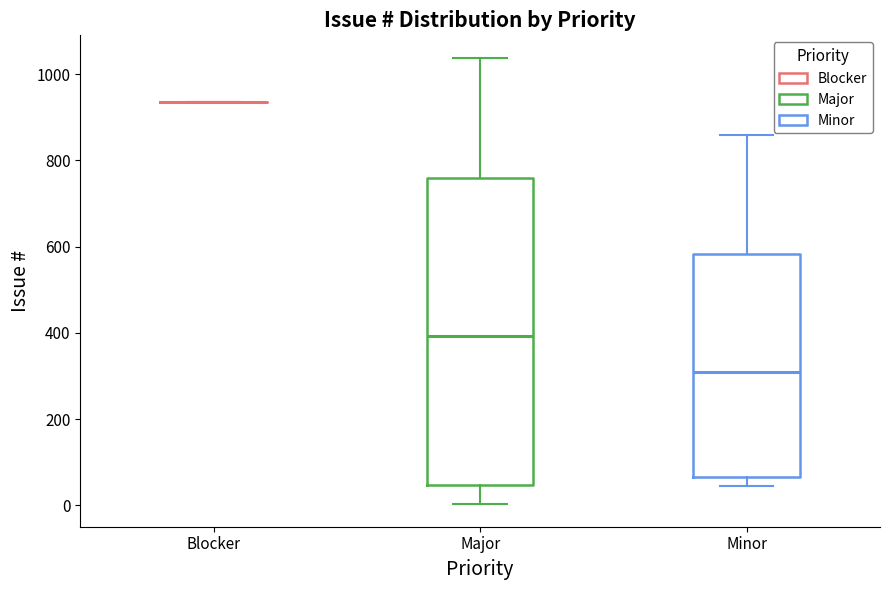

Where is the upper edge of the box for Major on the y-axis? The values are not printed on the chart, so give them approximately, as read against the axis.

760